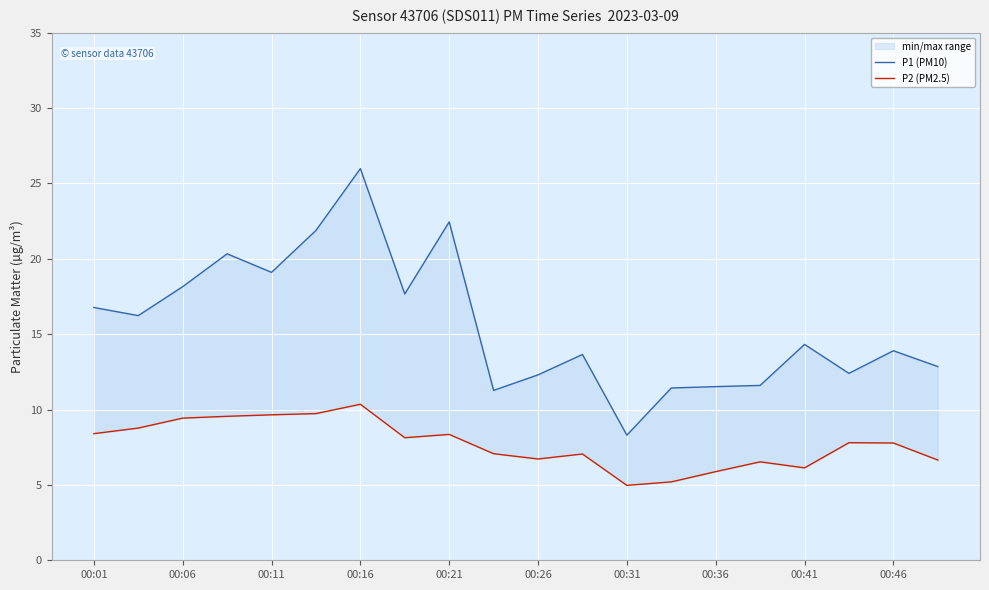

What is the average value of the P1 (PM10) series?

15.6